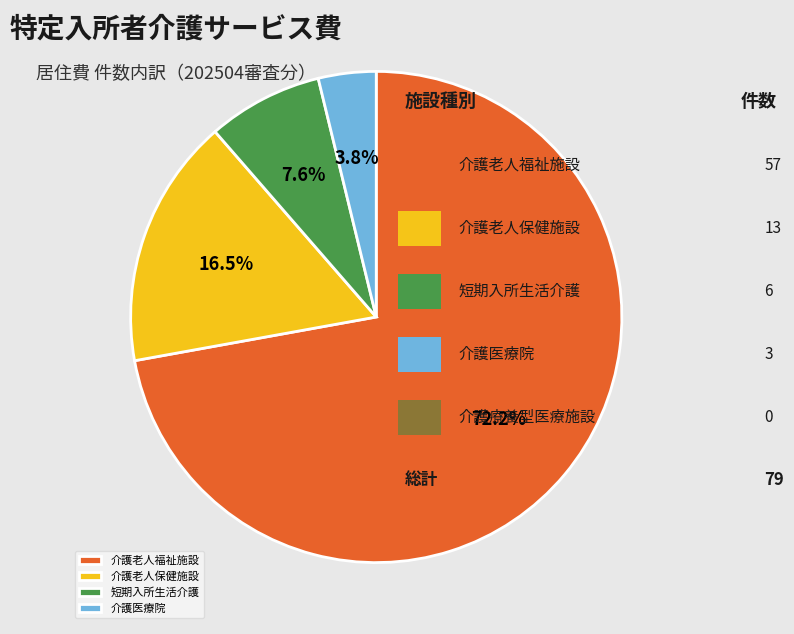

What percentage is the 短期入所生活介護 slice, to the nearest percent?

8%